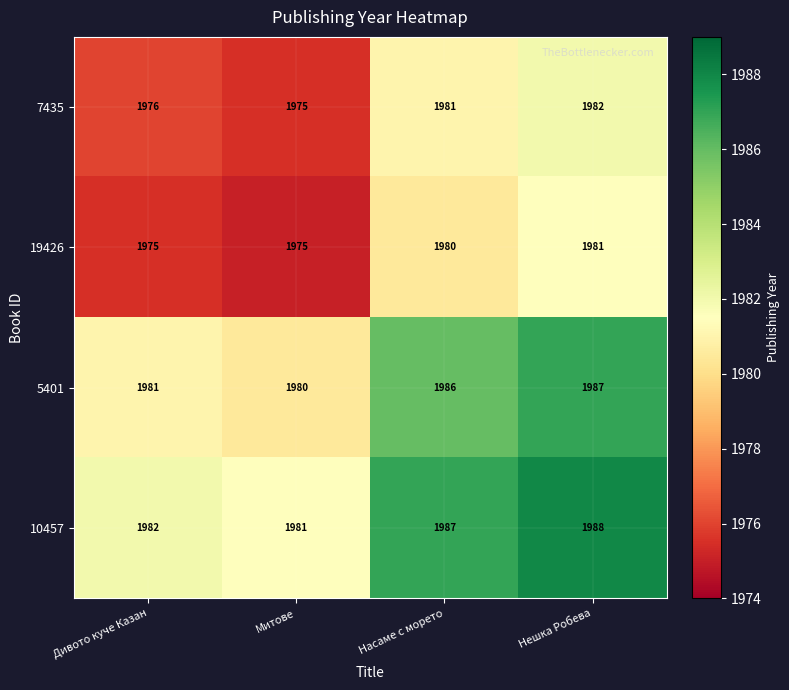

What is the spread (max minus min) of values at Насаме с морето?

7